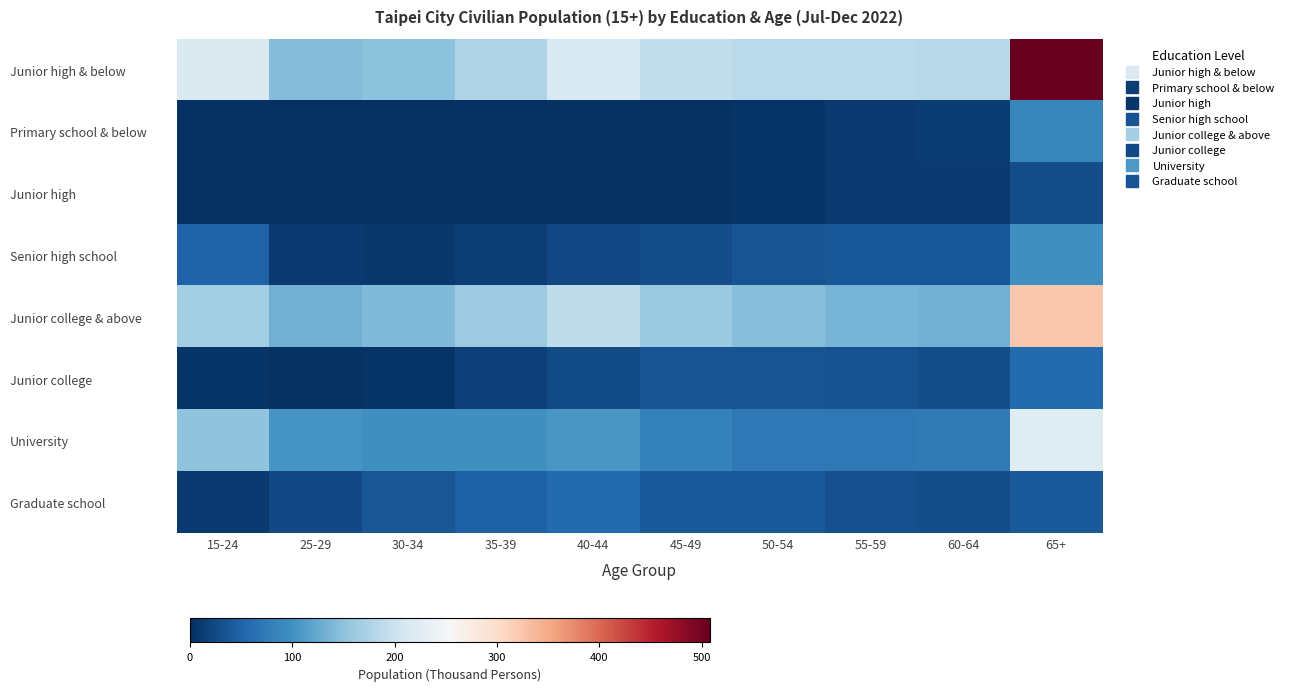

Reading left to right, list all the values displayed in this chart.

Junior high & below: 15-24=217	25-29=143	30-34=150	35-39=178	40-44=215	45-49=191	50-54=185	55-59=186	60-64=183	65+=508
Primary school & below: 15-24=2	25-29=1	30-34=0	35-39=1	40-44=2	45-49=3	50-54=4	55-59=11	60-64=13	65+=88
Junior high: 15-24=2	25-29=1	30-34=0	35-39=1	40-44=2	45-49=3	50-54=4	55-59=10	60-64=10	65+=29
Senior high school: 15-24=48	25-29=10	30-34=9	35-39=15	40-44=24	45-49=29	50-54=34	55-59=38	60-64=39	65+=98
Junior college & above: 15-24=167	25-29=132	30-34=141	35-39=162	40-44=189	45-49=159	50-54=146	55-59=136	60-64=131	65+=322
Junior college: 15-24=4	25-29=3	30-34=5	35-39=16	40-44=26	45-49=35	50-54=34	55-59=33	60-64=28	65+=57
University: 15-24=152	25-29=105	30-34=98	35-39=99	40-44=106	45-49=83	50-54=72	55-59=73	60-64=74	65+=224
Graduate school: 15-24=11	25-29=24	30-34=37	35-39=47	40-44=57	45-49=41	50-54=41	55-59=30	60-64=28	65+=40